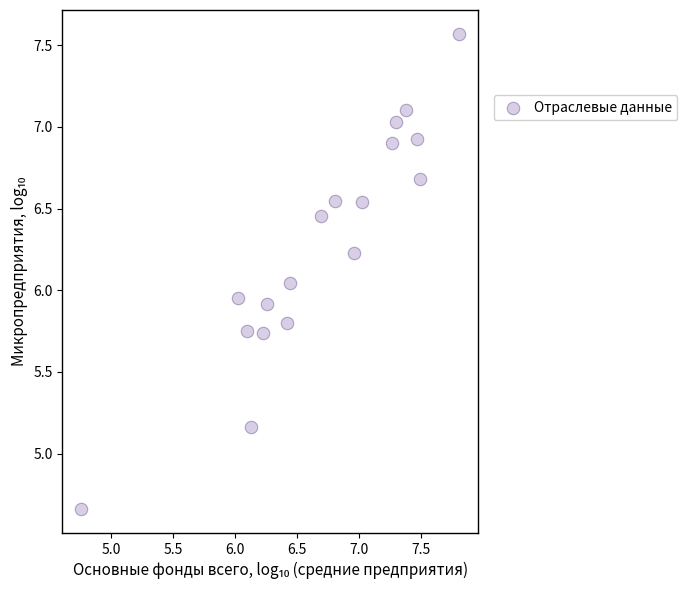

What is the range of Y values (max minus min)?

2.9